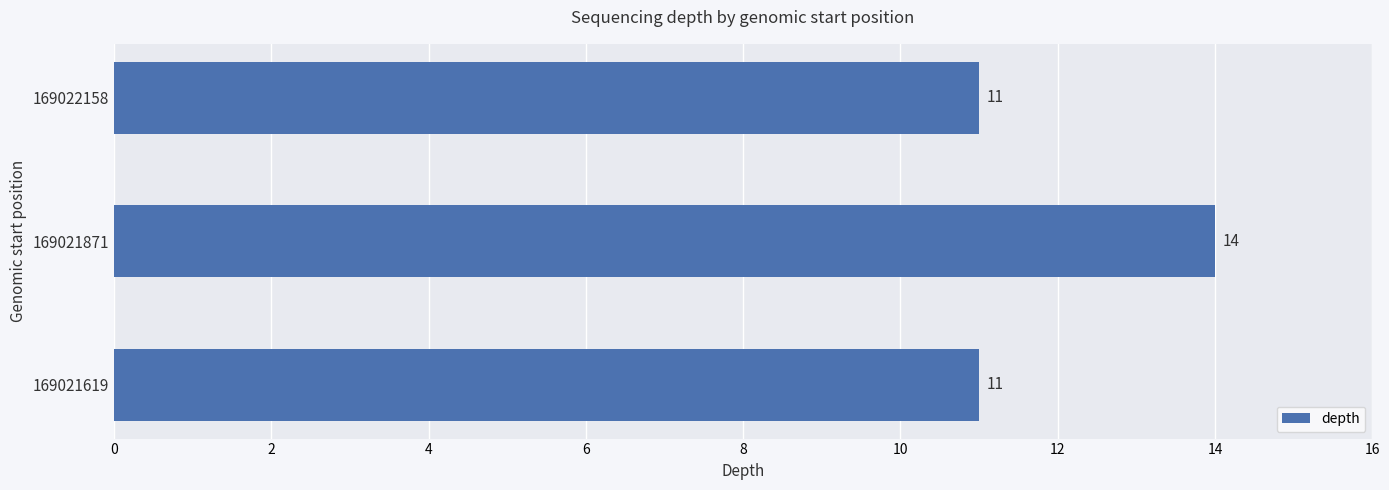

Count the number of values greater than 11.

1